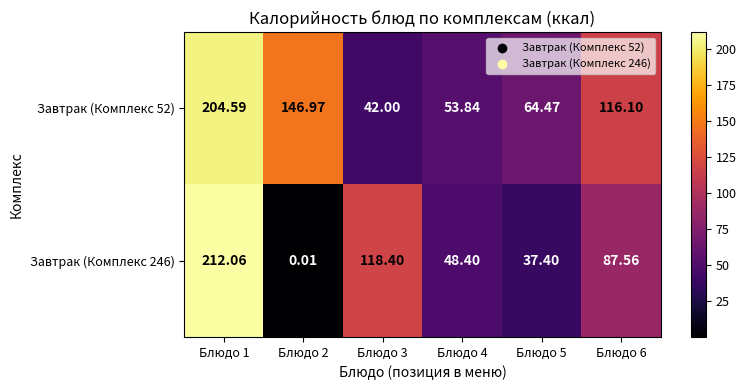

Is the value of Завтрак (Комплекс 52) at Блюдо 1 greater than the value of Завтрак (Комплекс 246) at Блюдо 3?

Yes